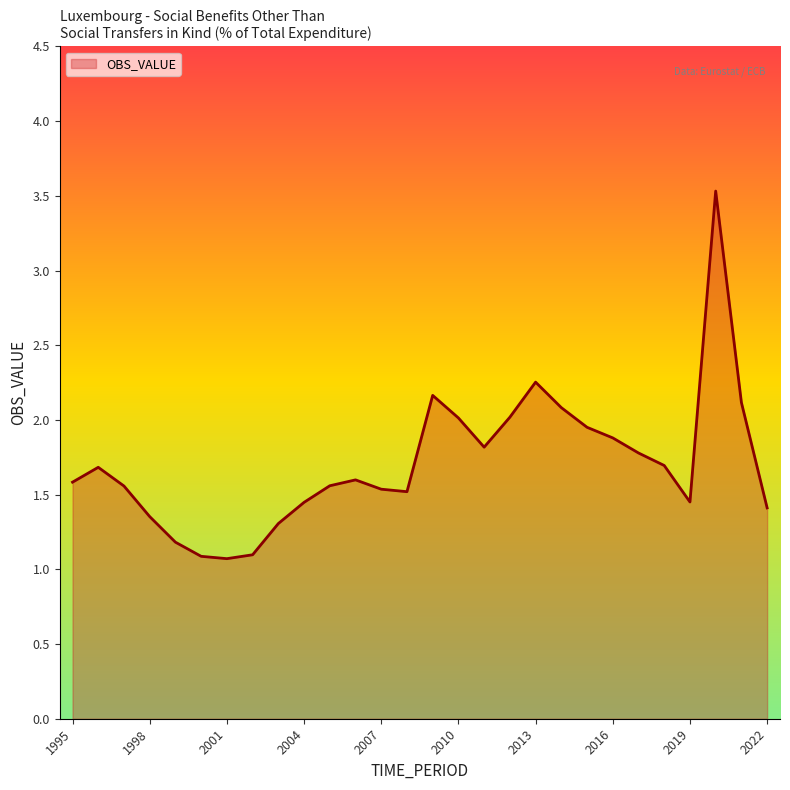

Count the number of categories in the chart.

28